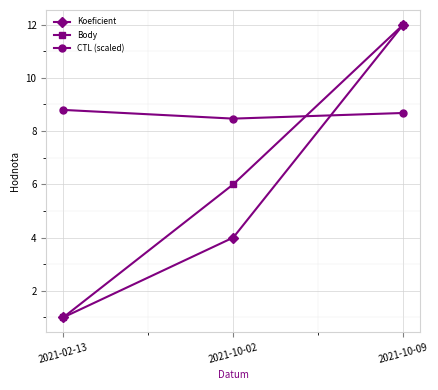

True or false: Koeficient has a value of 12.0 at 2021-10-09.

True